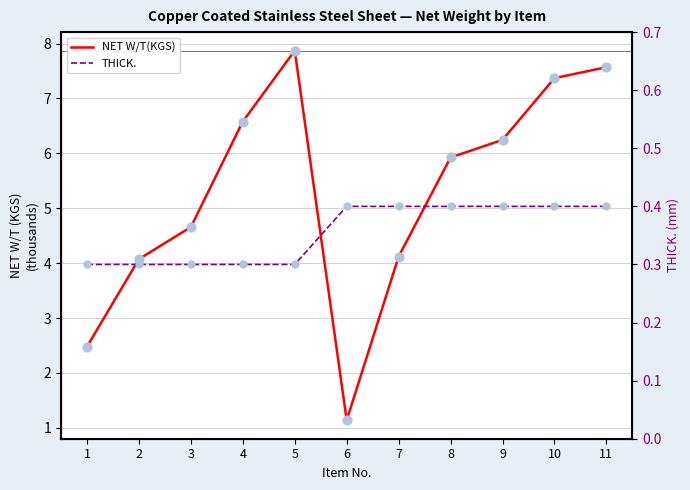

At how many categories does at least one series exceed 2?

10